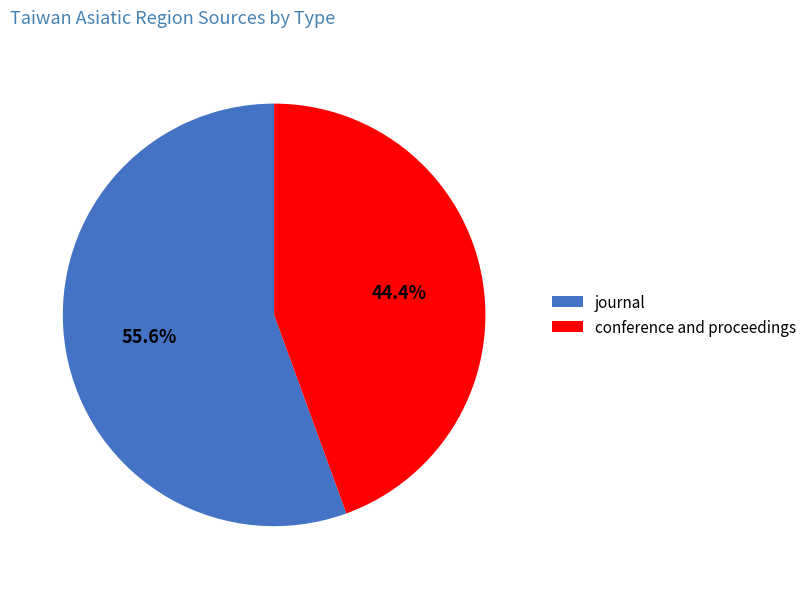

To the nearest percent, what portion does conference and proceedings represent?

44%